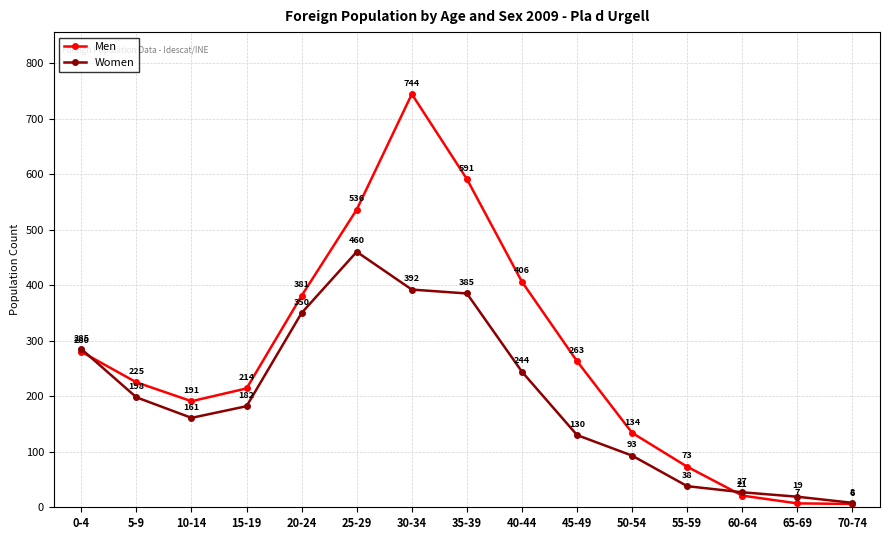

Which series ends up on top after the final intersection of Women and Men?

Women